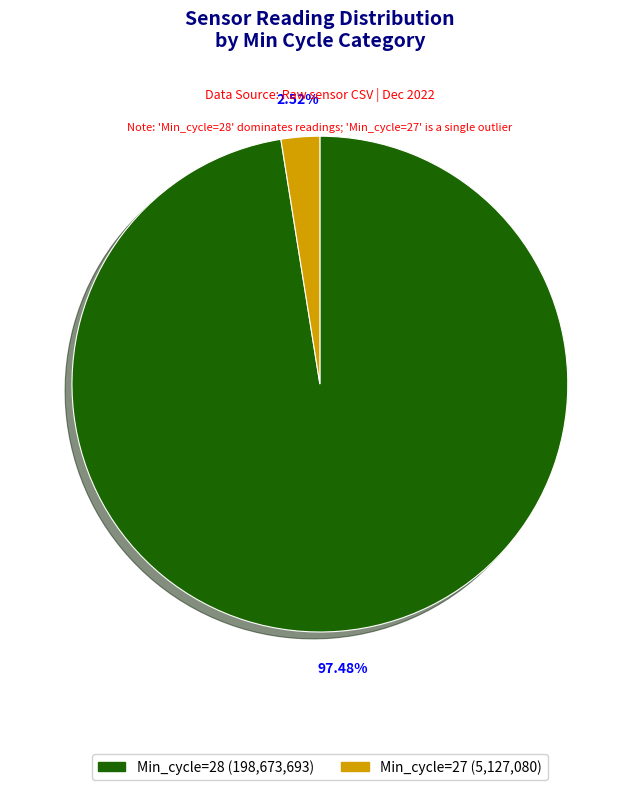

Does any single category account for the majority?

Yes